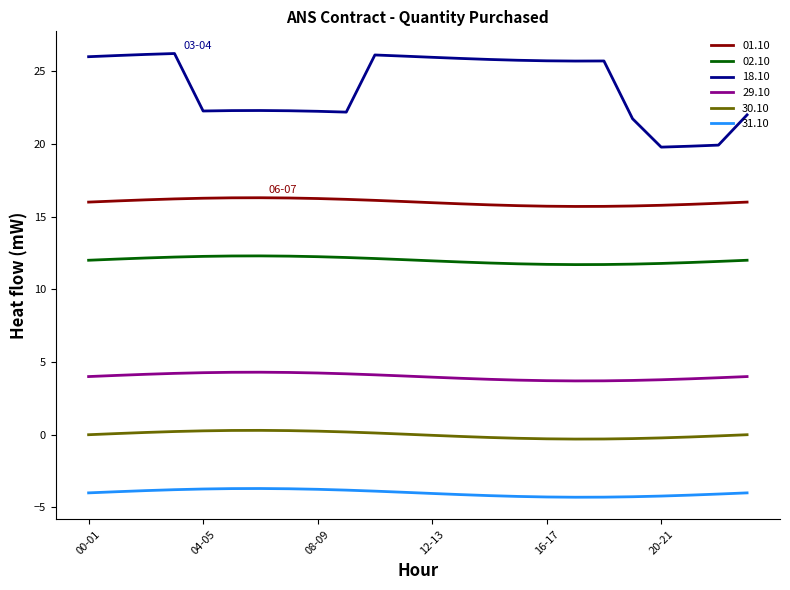

True or false: 01.10 and 18.10 cross at least once.

False